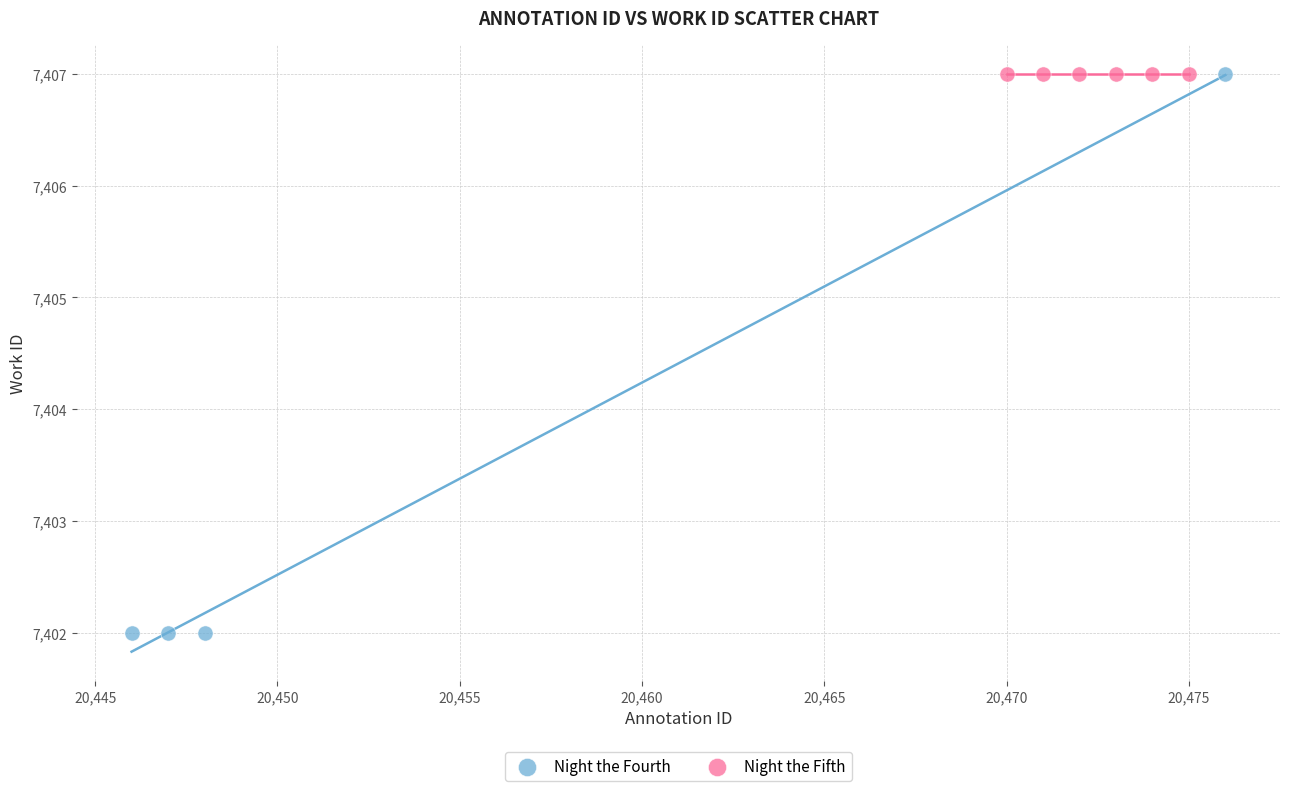

Which series contains the lowest Y value?

Night the Fourth